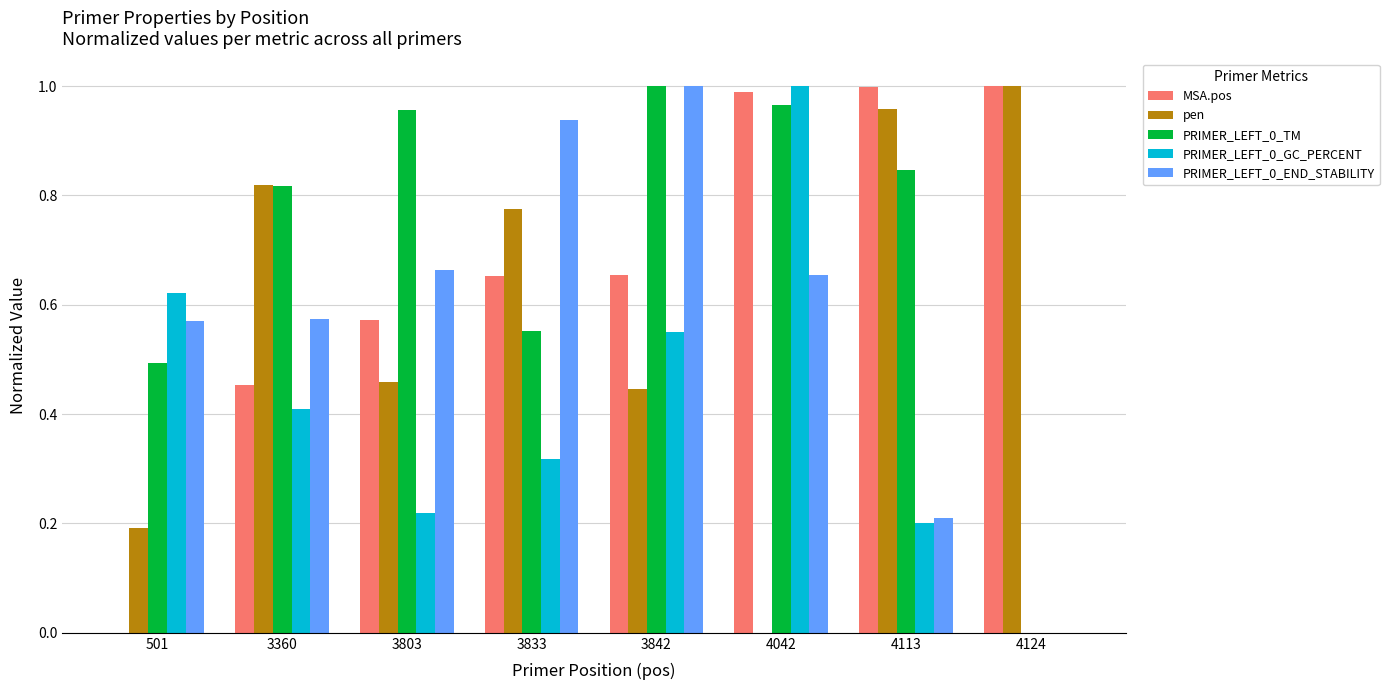

Is the value of pen at 4124 greater than the value of PRIMER_LEFT_0_END_STABILITY at 4113?

Yes